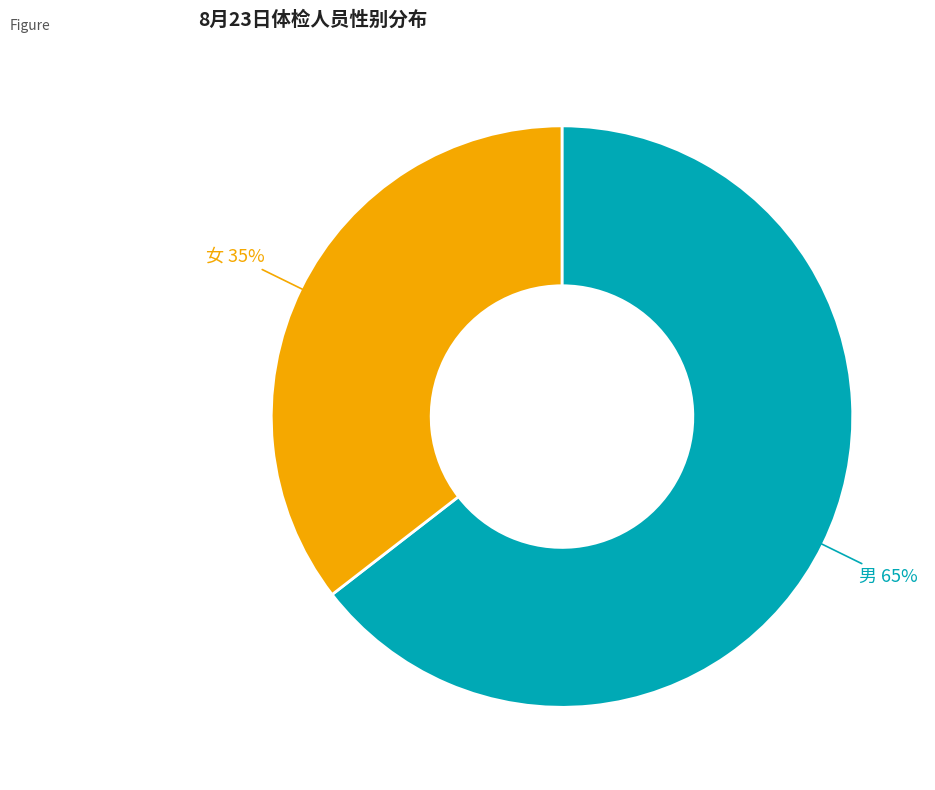

Count the number of slices in the pie.

2